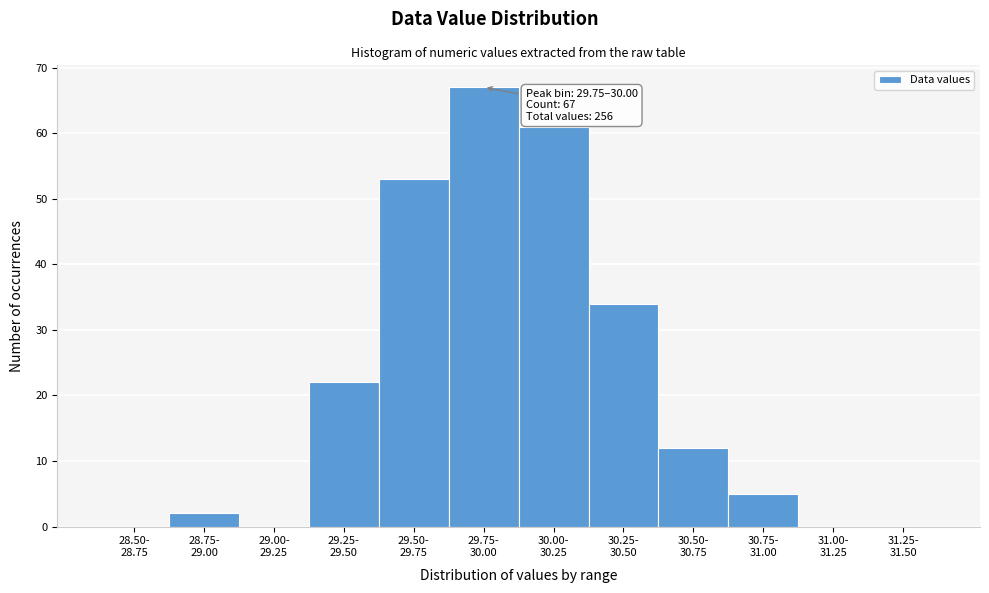

What is the greatest value displayed?

67